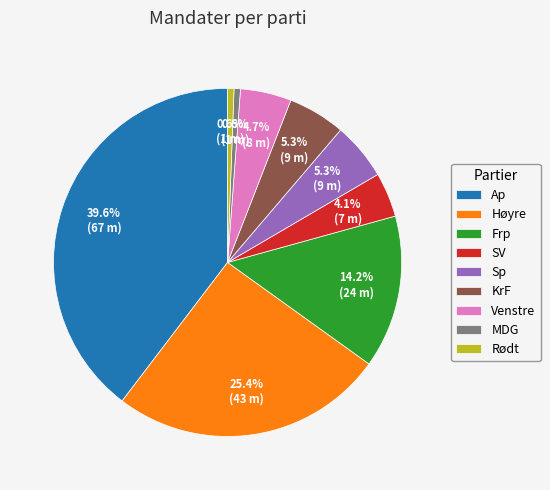

How many slices are in this pie chart?

9